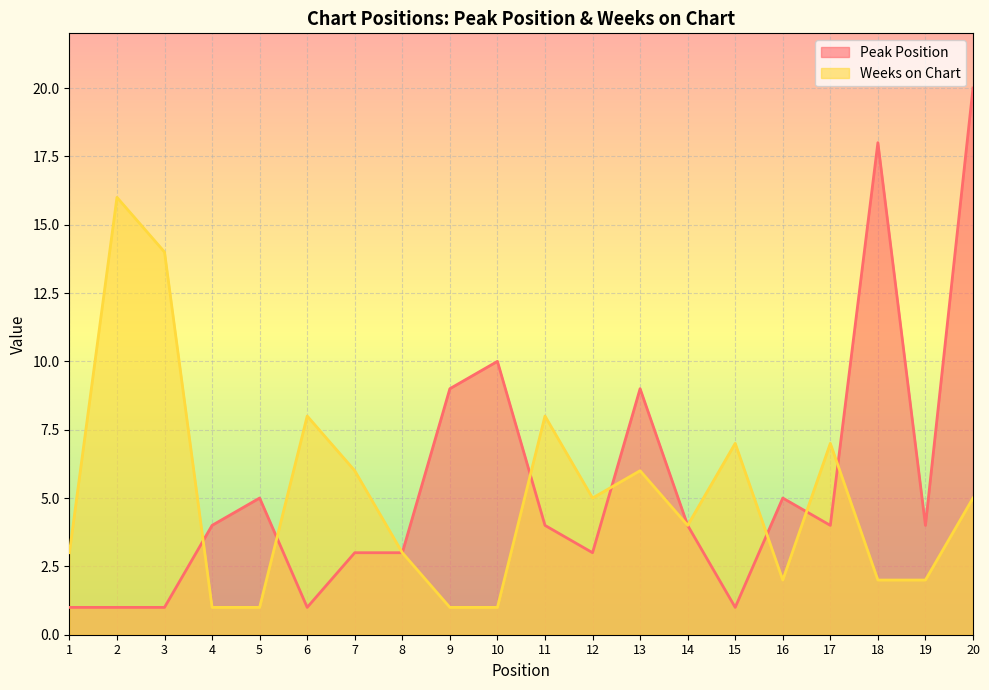

What is the value of the Peak Position point at the 12th from the left?

3